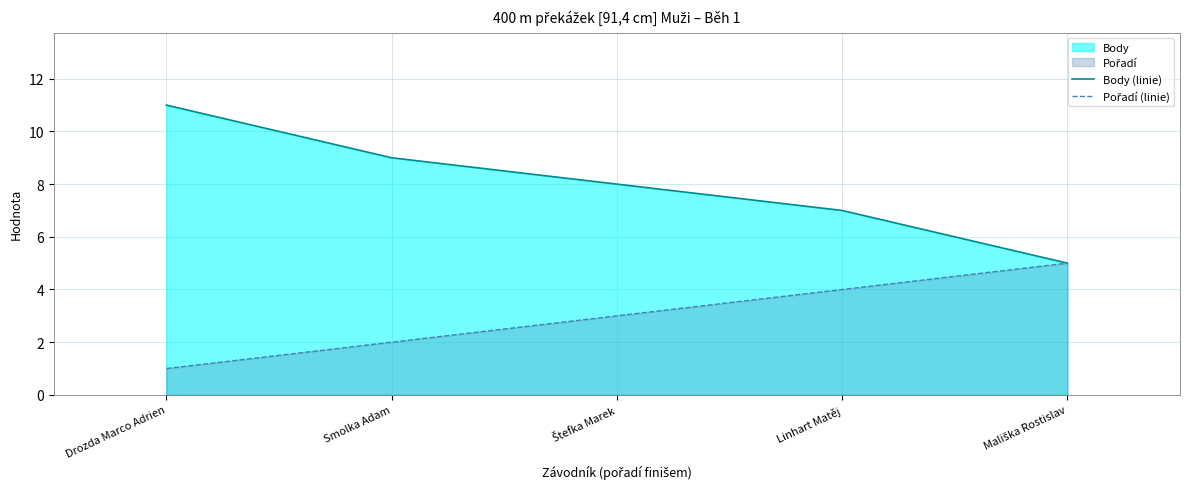

What is the label of the 3rd point from the right?

Štefka Marek